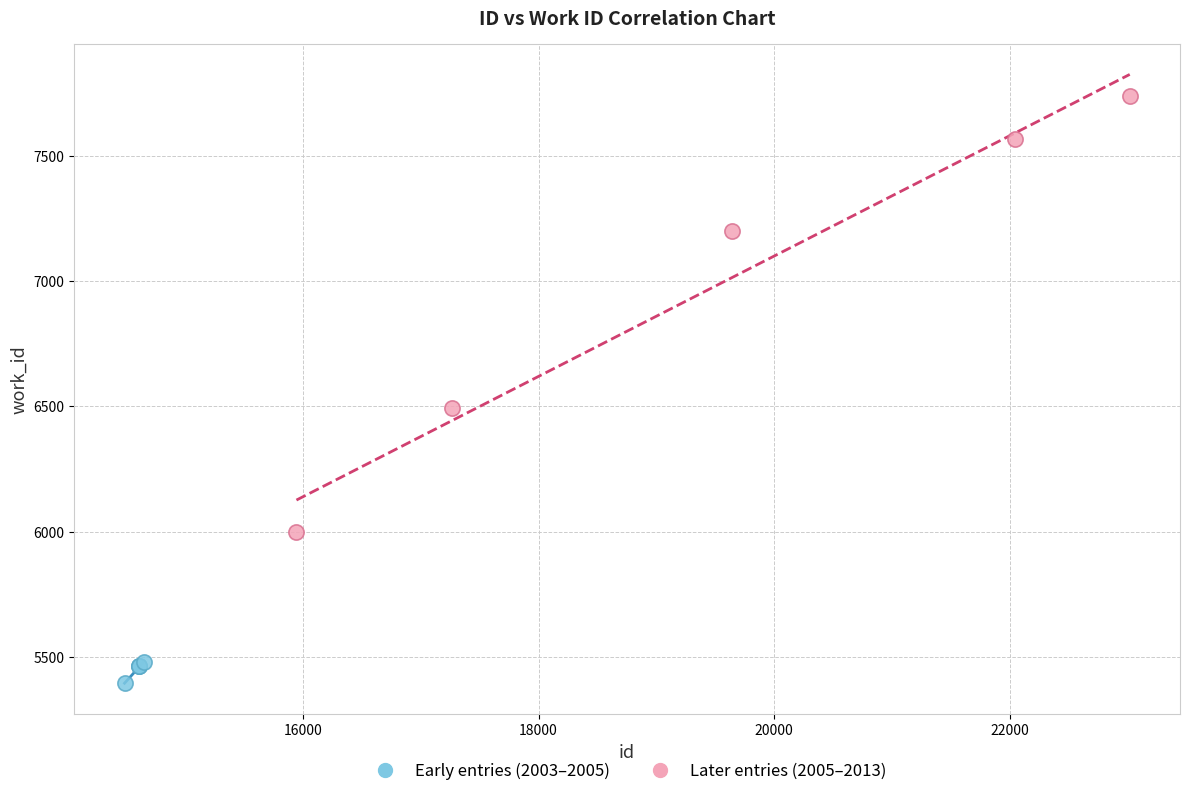

Which series has the widest spread of Y values?

Later entries (2005–2013)